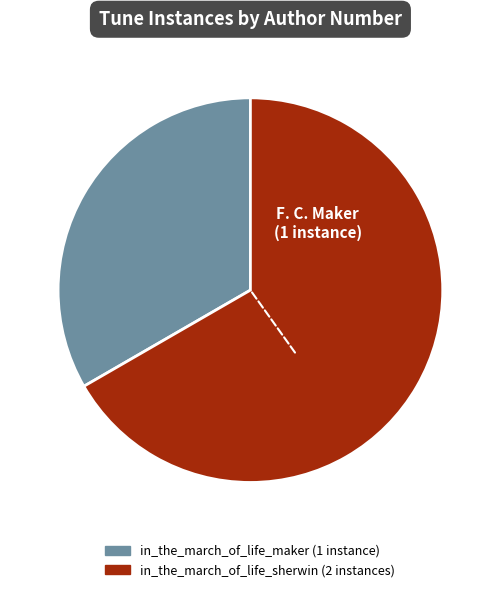

Does any single category account for the majority?

Yes